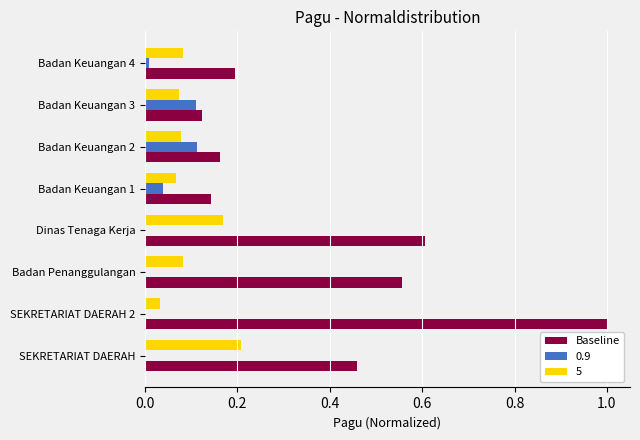

Count the number of data series in this chart.

3